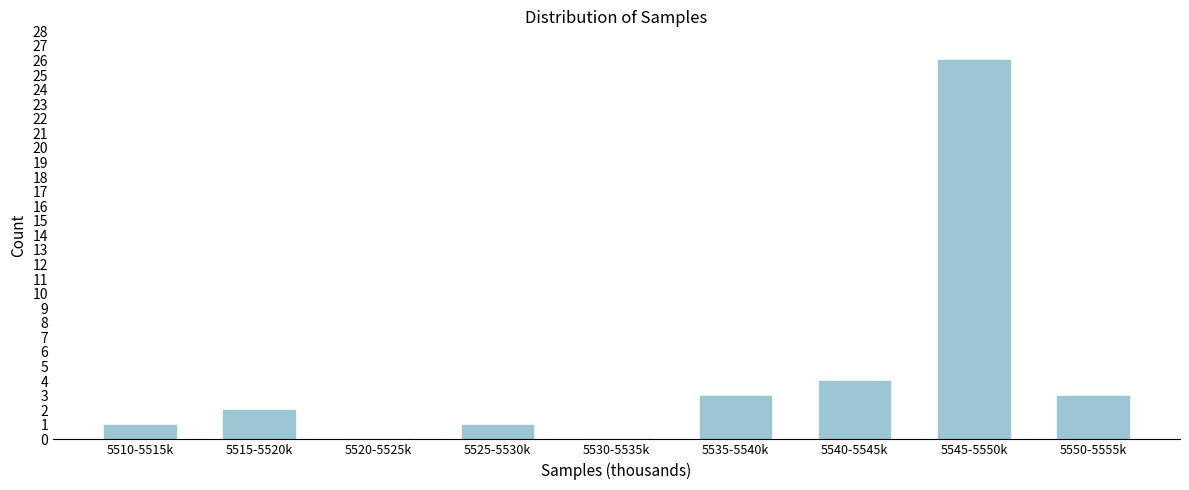

Reading left to right, what are all the values shown in this chart?

5510-5515k=1	5515-5520k=2	5520-5525k=0	5525-5530k=1	5530-5535k=0	5535-5540k=3	5540-5545k=4	5545-5550k=26	5550-5555k=3